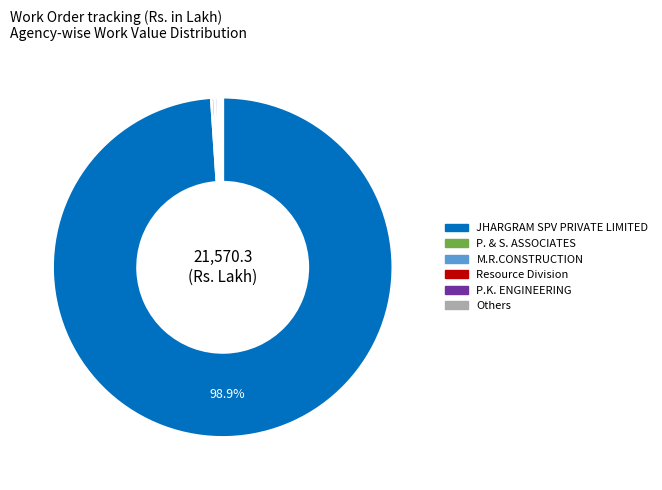

Is there any slice that represents more than half of the pie?

Yes